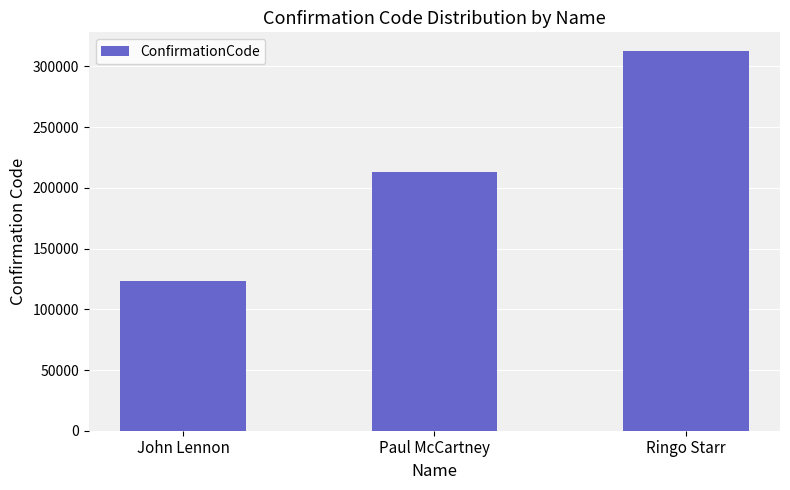

How many values are between 123456 and 312456?

3